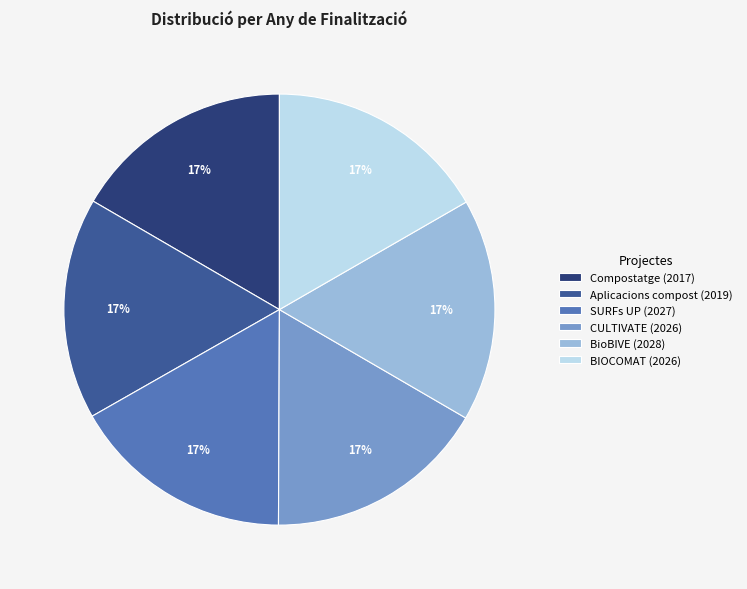

To the nearest percent, what is the combined percentage of CULTIVATE (2026) and BioBIVE (2028)?

33%